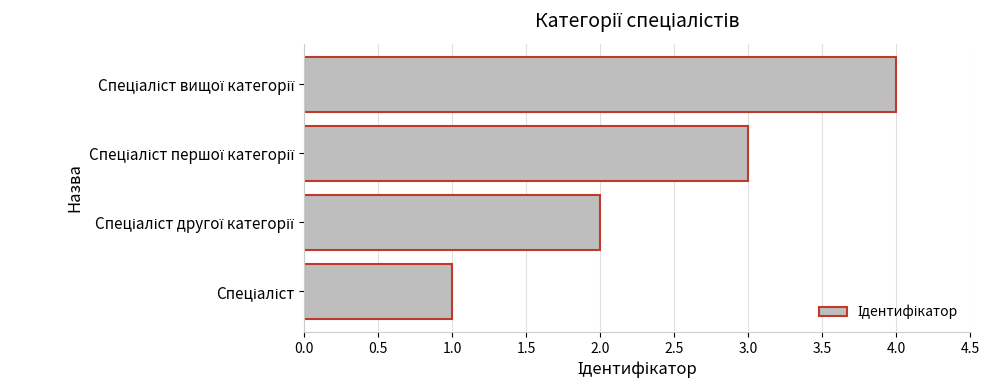

What is the maximum value shown in the chart?

4